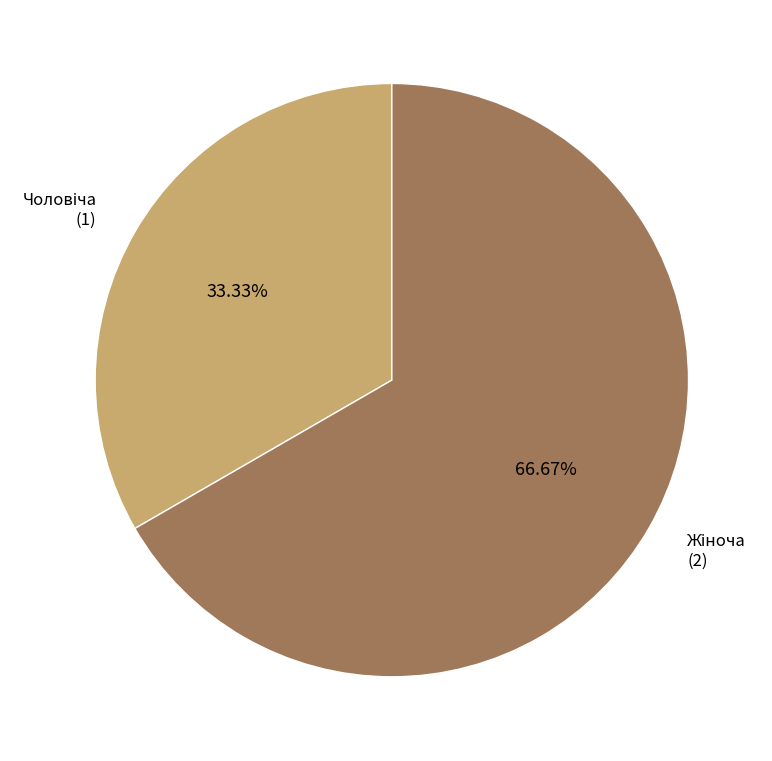

Does any single category account for the majority?

Yes